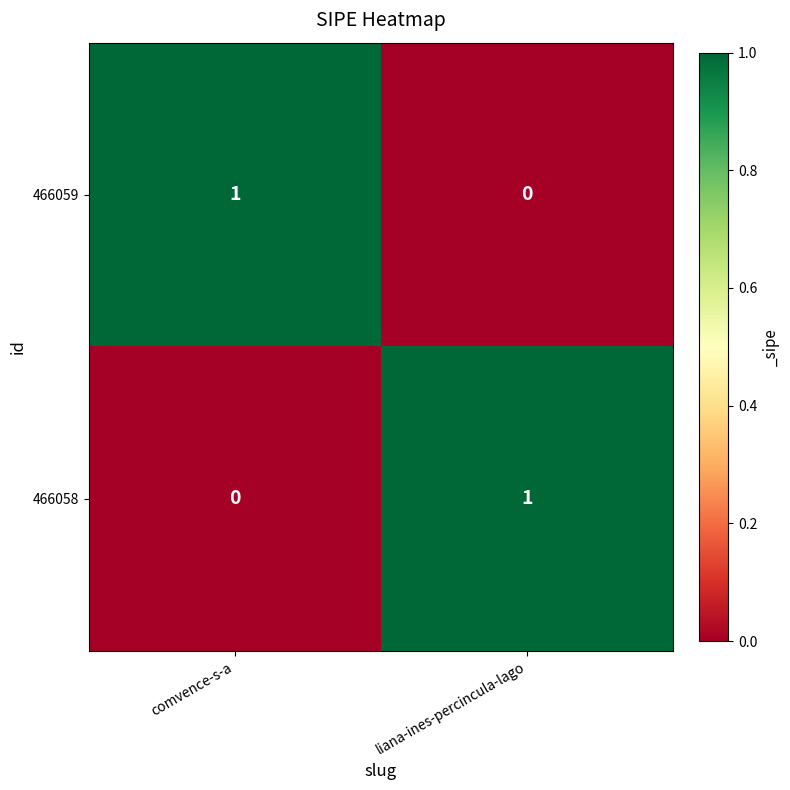

Rank the series at liana-ines-percincula-lago from lowest to highest value.

466059, 466058